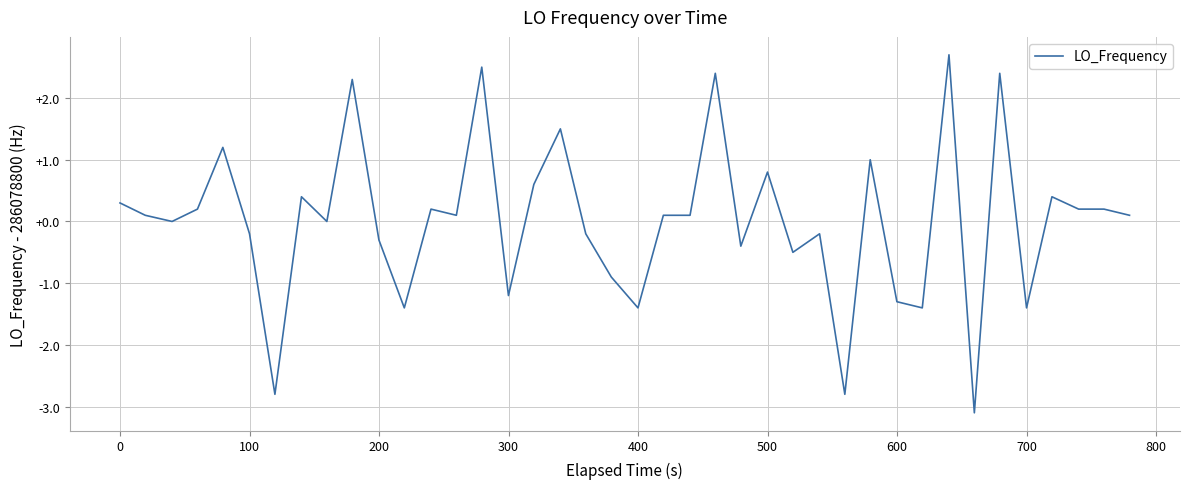

What is the difference between the maximum and minimum values?

5.8